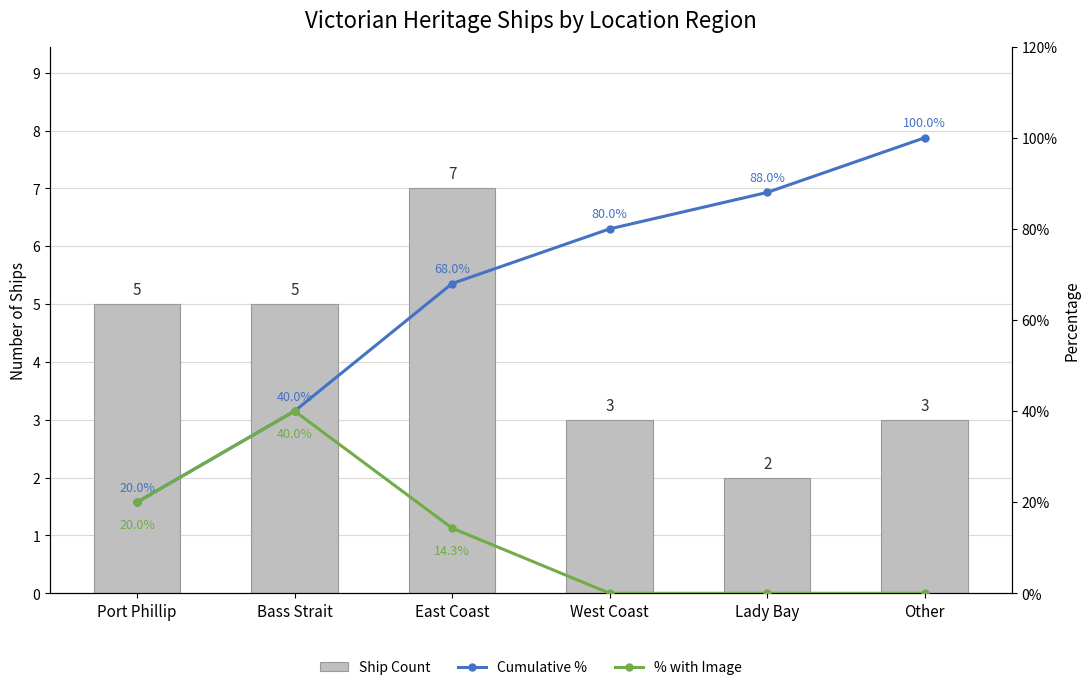

How many data points in Ship Count are above 5?

1